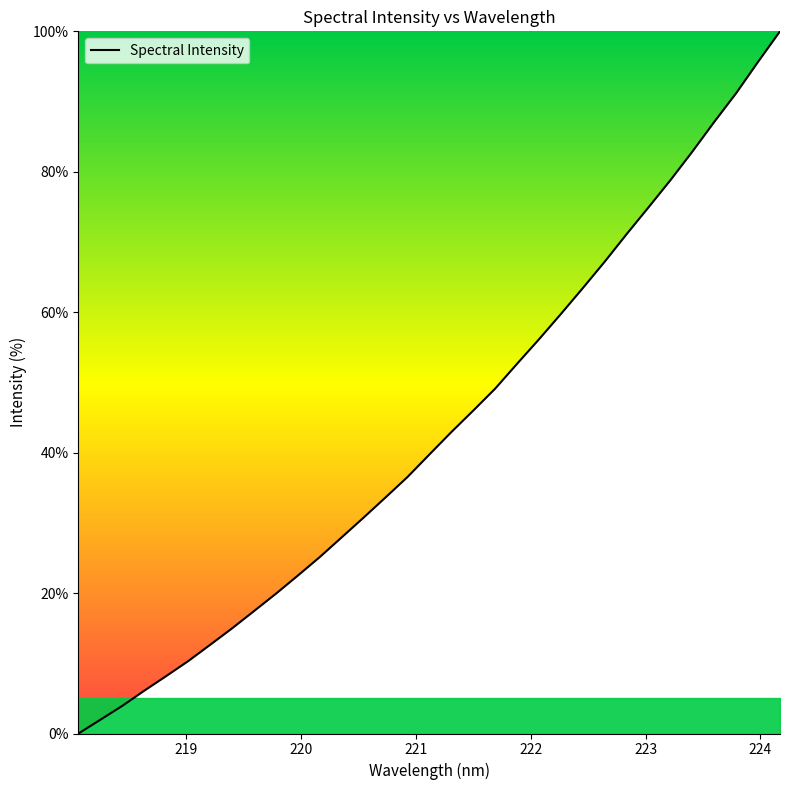

What is the difference between the maximum and minimum values?

100.0